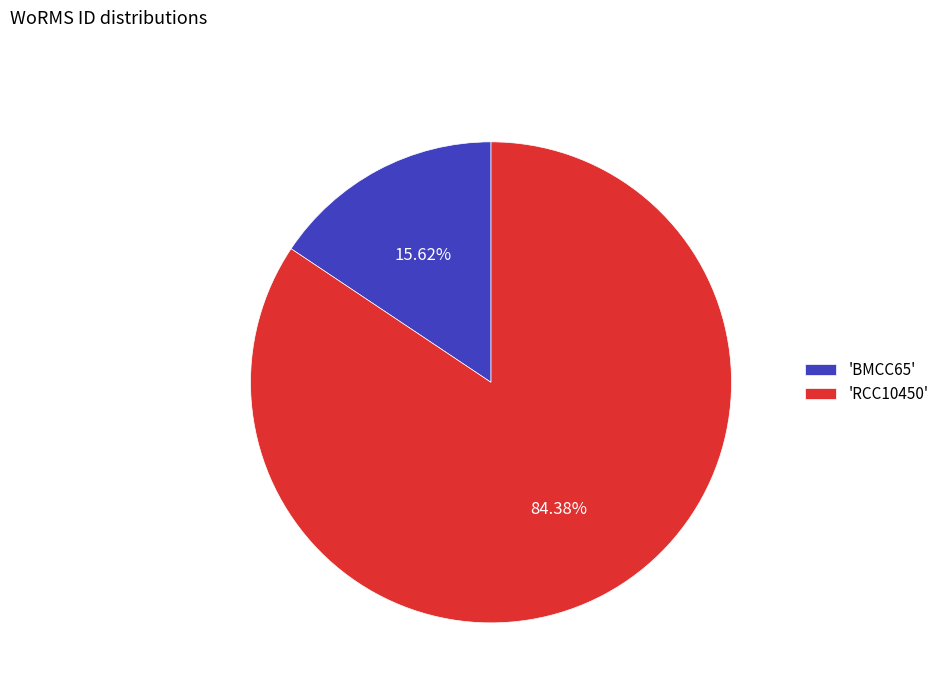

Which category has the smallest portion of the pie?

'BMCC65'